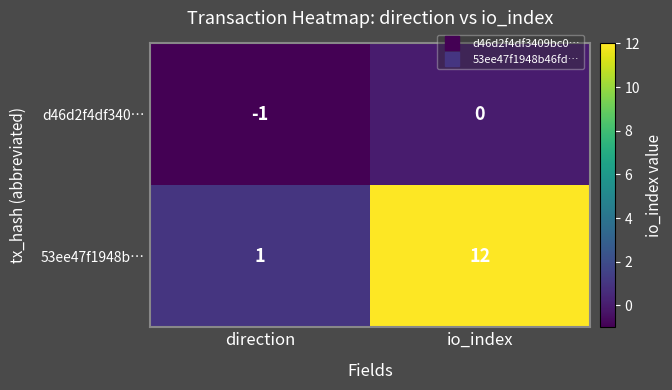

At how many categories does at least one series exceed 5?

1